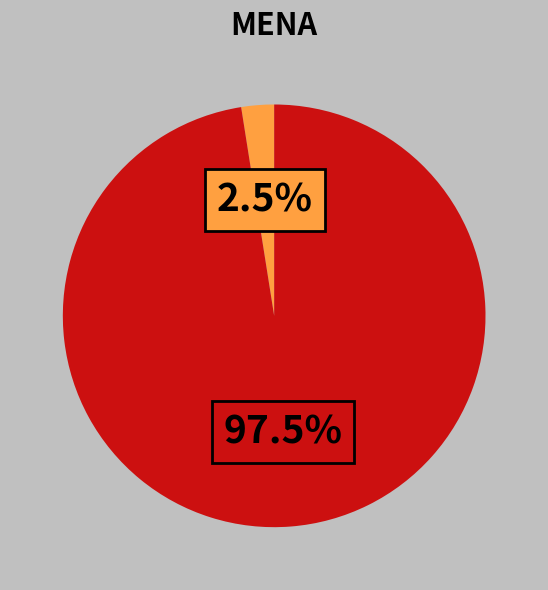

Does any single category account for the majority?

Yes